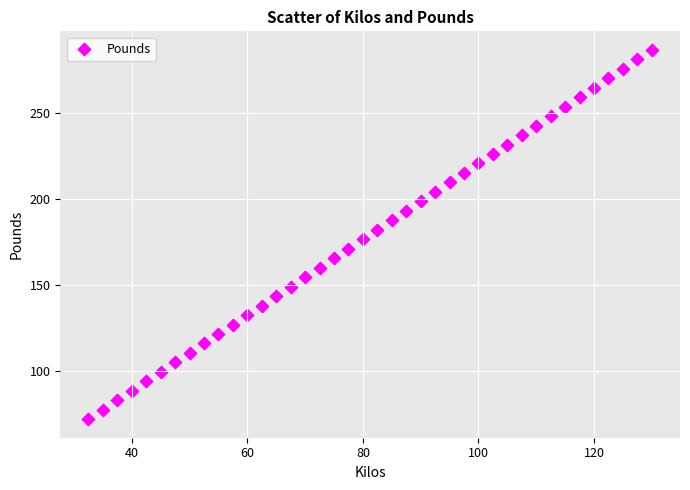

What is the range of X values (max minus min)?

97.5